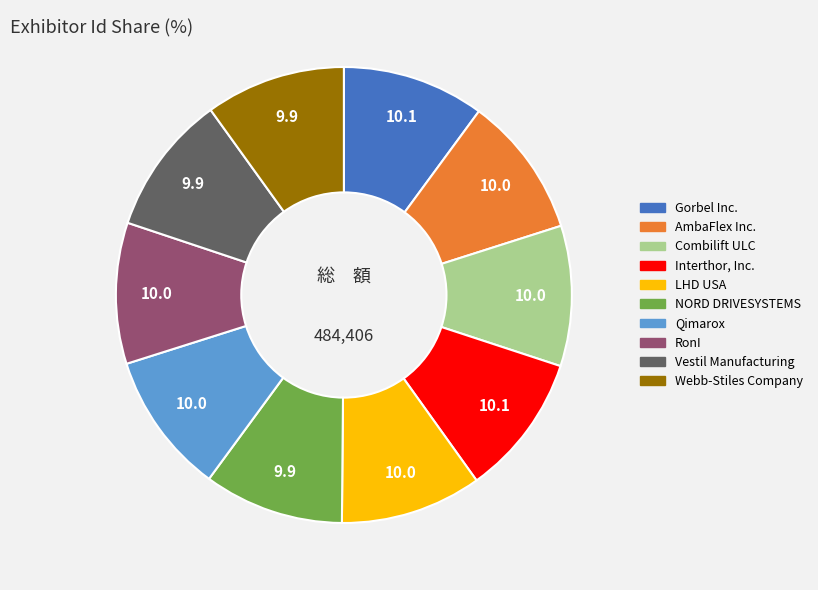

How many segments does this pie chart have?

10